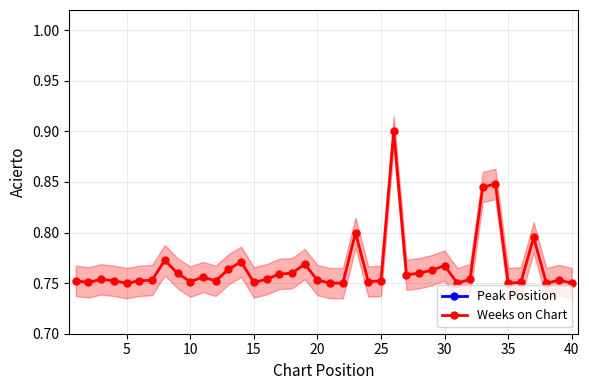

Rank the series by their average value, from highest to lowest.

Peak Position, Weeks on Chart